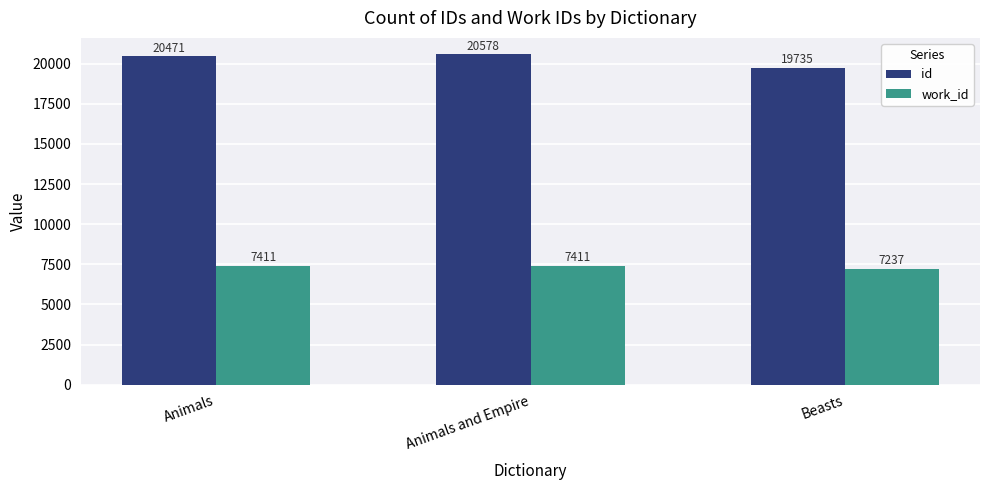

The work_id series shows 12086 at Beasts. True or false?

False